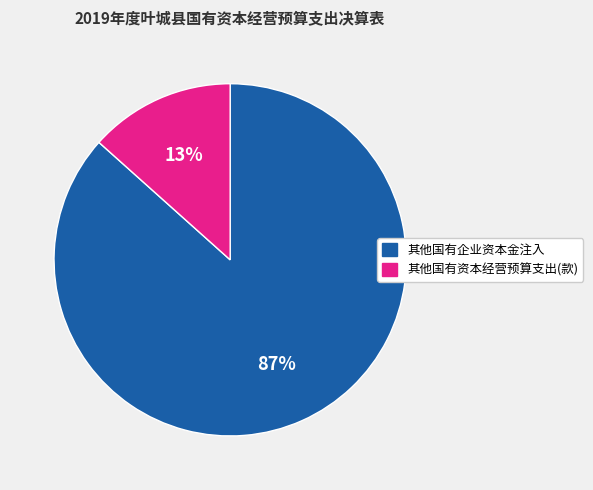

True or false: 其他国有资本经营预算支出(款) accounts for 22% of the total.

False